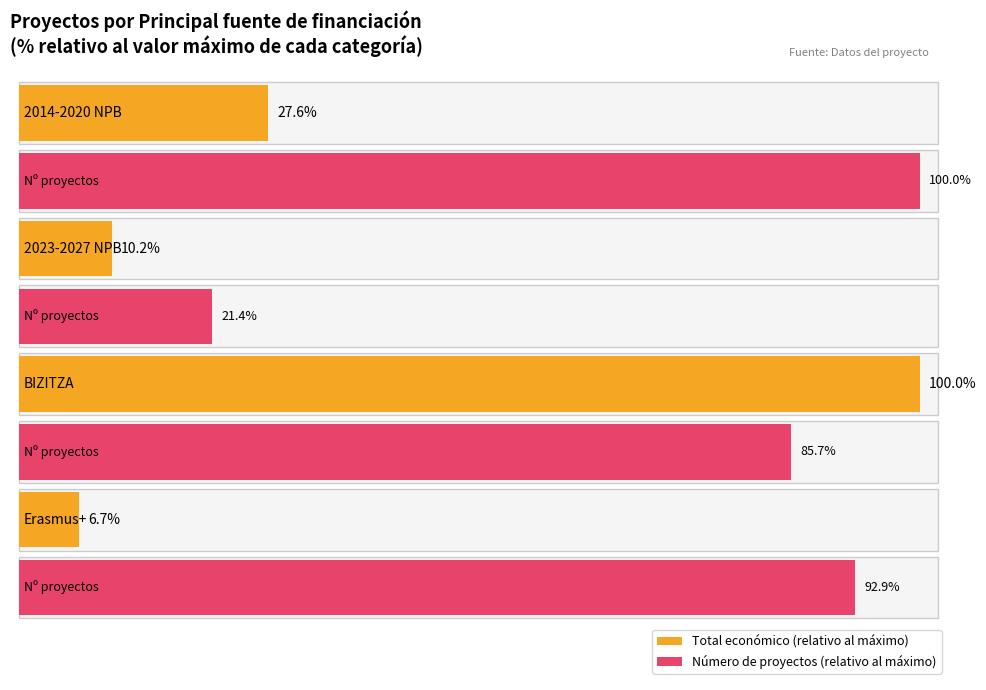

Between Erasmus+ and 2023-2027 NPB, which is larger?

2023-2027 NPB